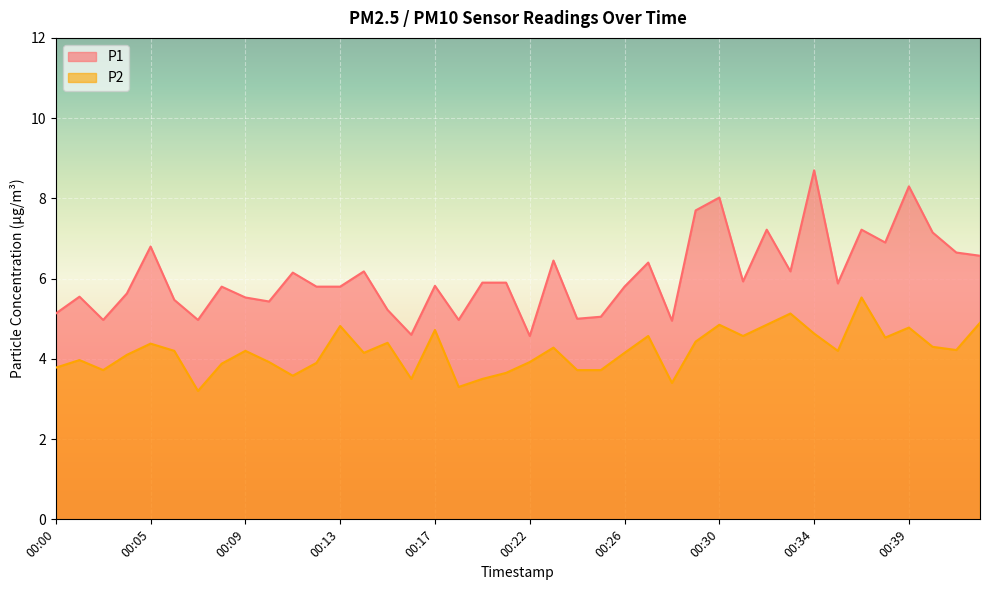

What is the maximum value for P1?

8.7